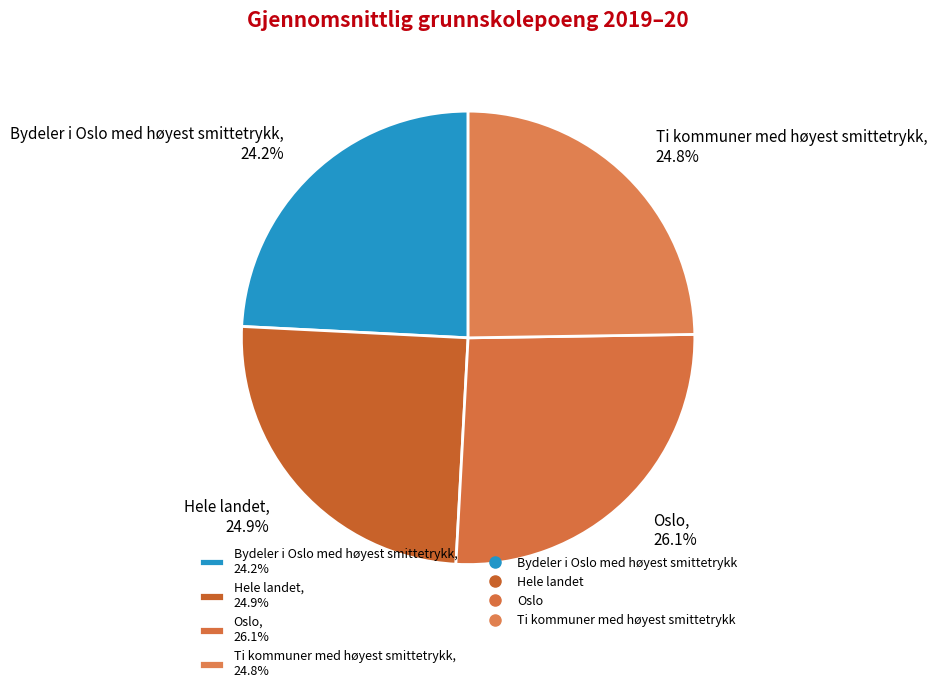

Between Oslo, 26.1% and Ti kommuner med høyest smittetrykk, 24.8%, which is larger?

Oslo, 26.1%